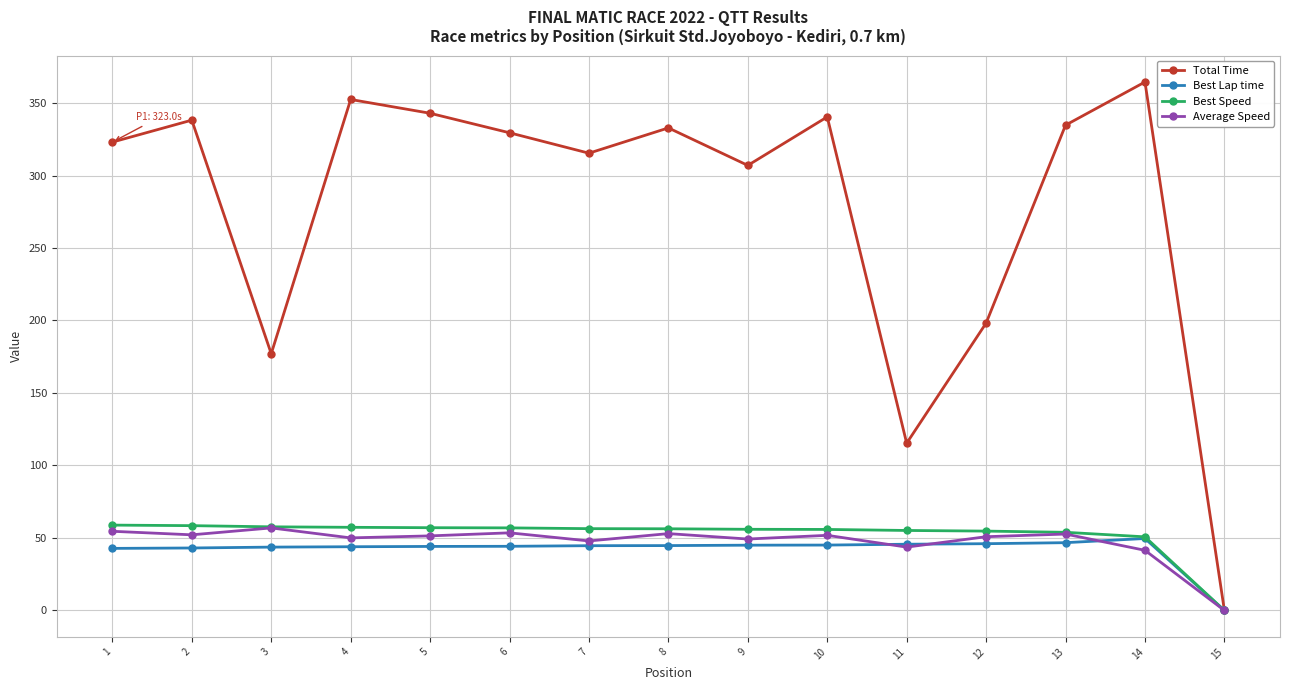

The Best Speed series shows 40.1 at 15. True or false?

False